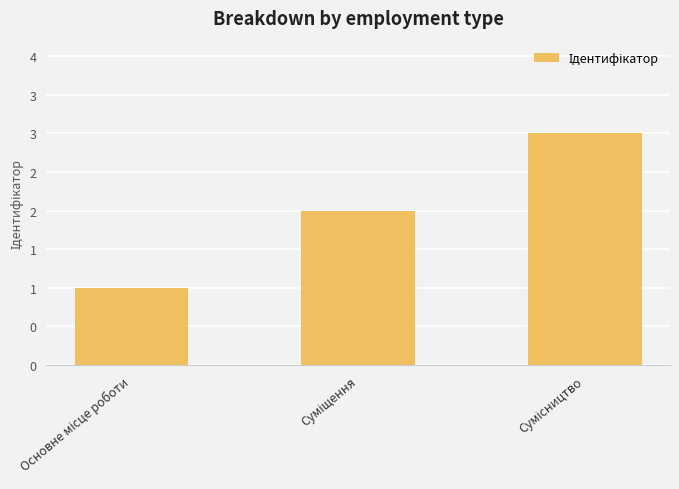

Does the chart contain any negative values?

No